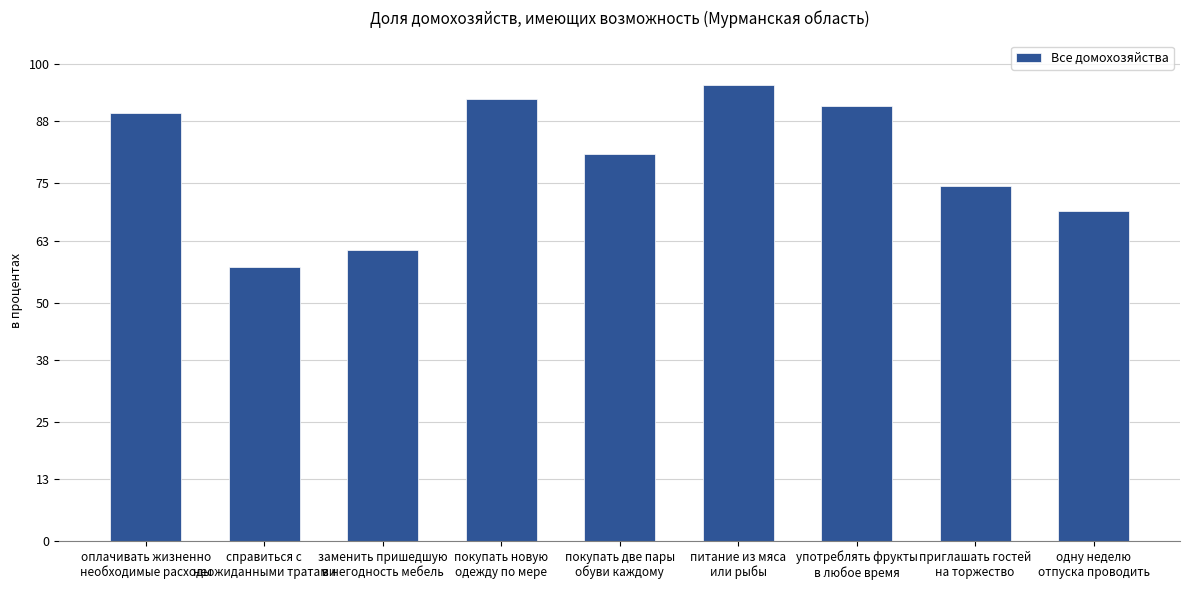

What is the value of the 8th bar from the left?

74.5